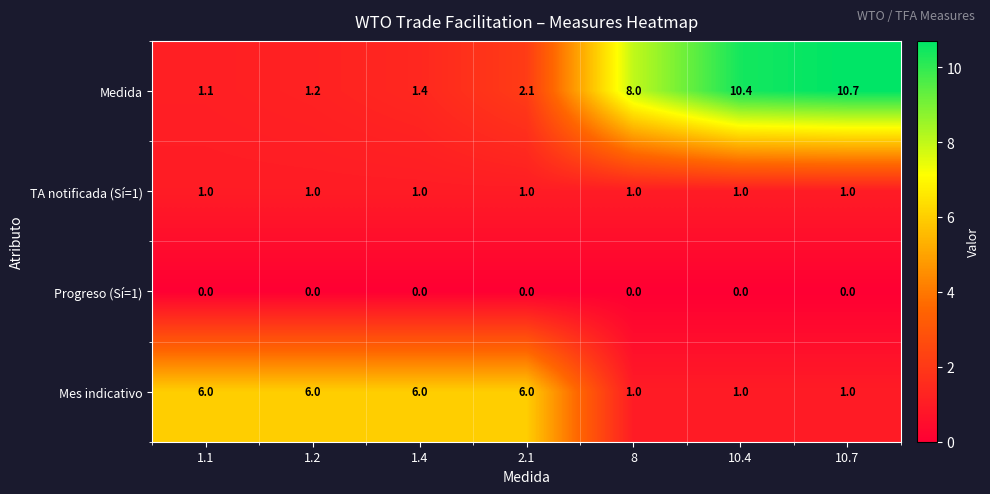

Is the value of Medida at 1.1 greater than the value of Mes indicativo at 8?

Yes